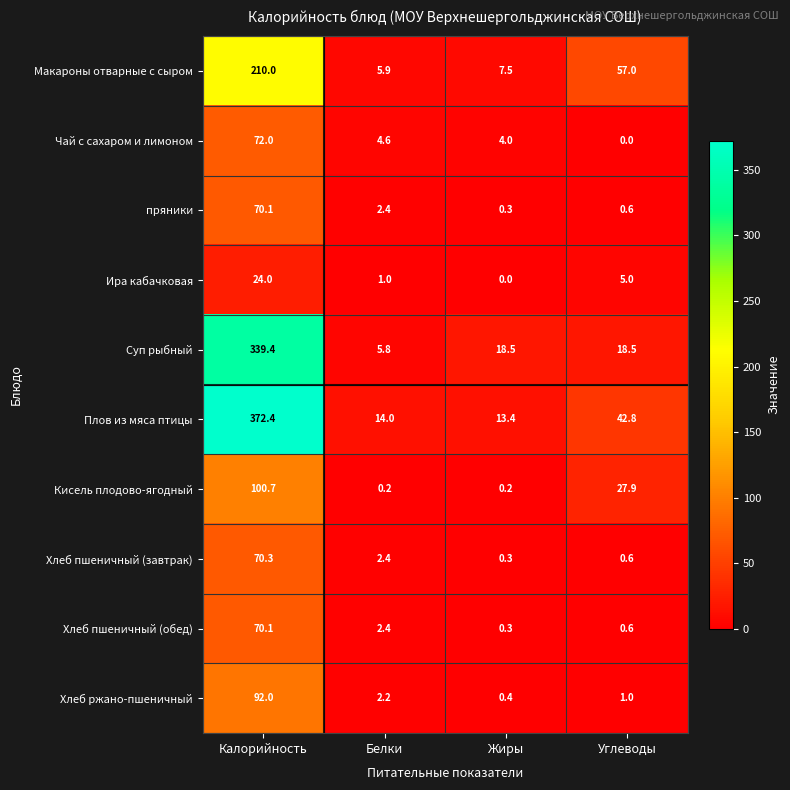

Which series has the largest range (max minus min)?

Плов из мяса птицы